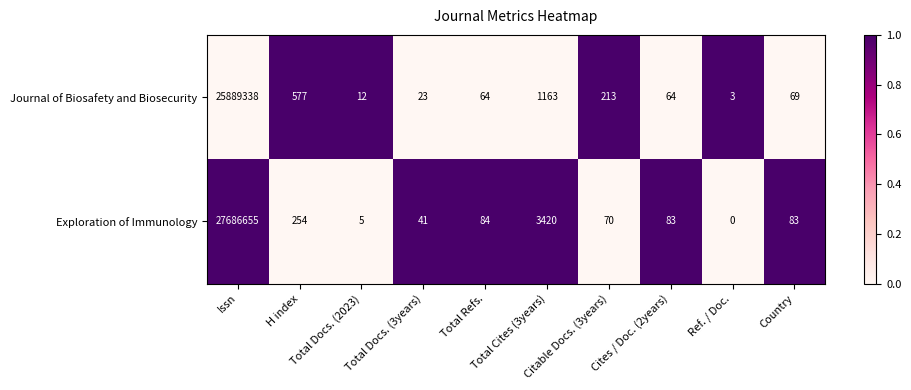

Which series has the largest total across all categories?

Exploration of Immunology